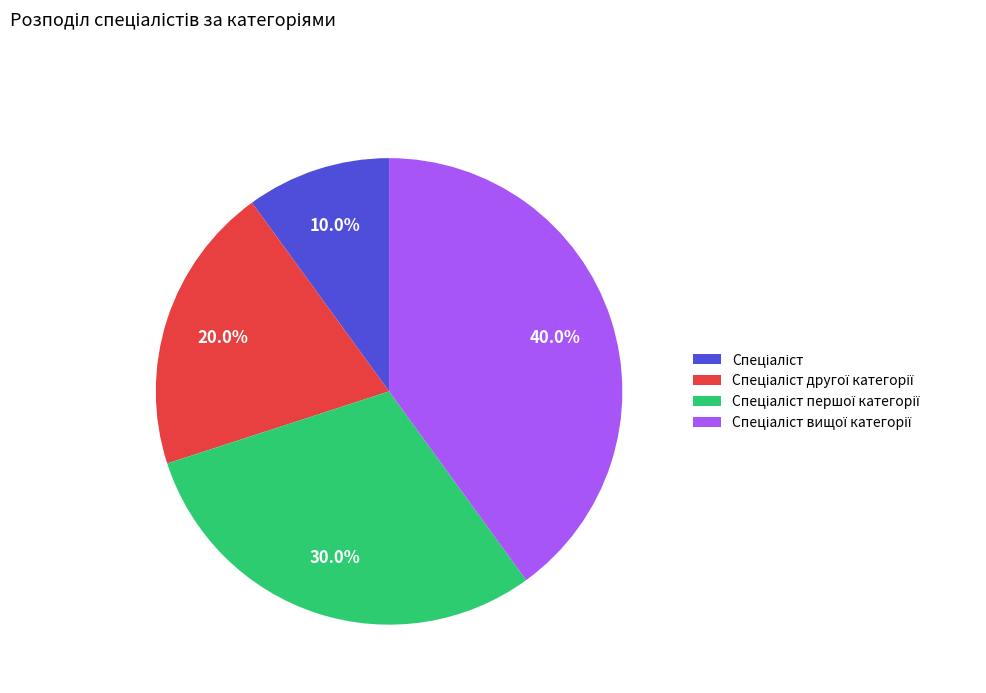

Is there any slice that represents more than half of the pie?

No